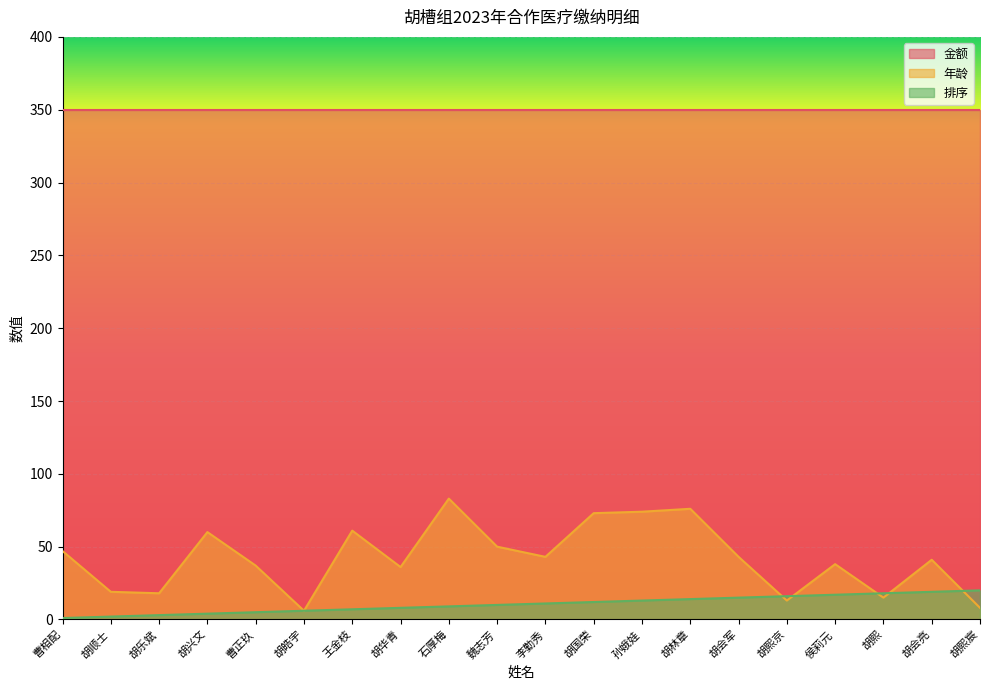

Is it true that 排序 equals 1 at 曹相配?

False